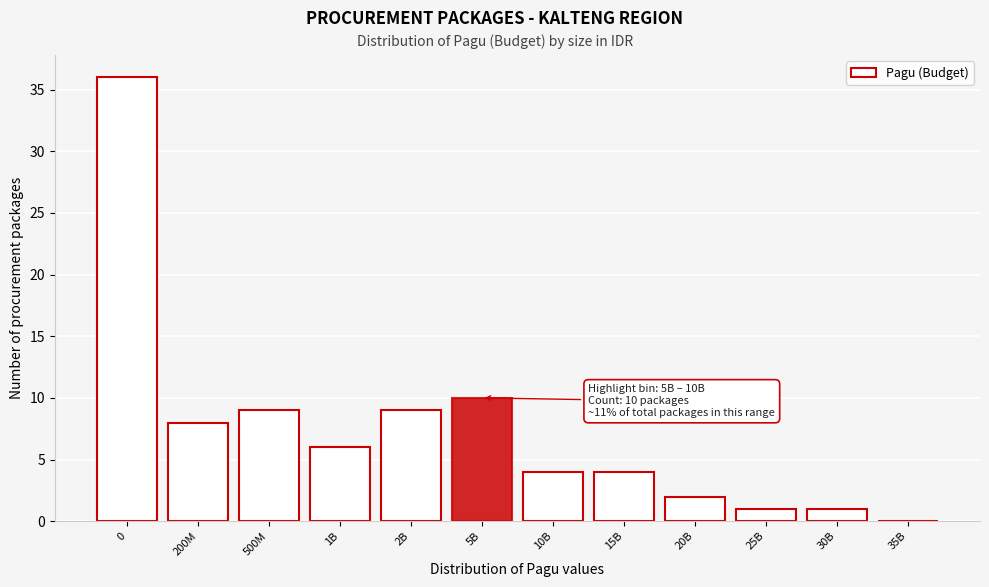

Reading left to right, what are all the values shown in this chart?

0=36	200M=8	500M=9	1B=6	2B=9	5B=10	10B=4	15B=4	20B=2	25B=1	30B=1	35B=0